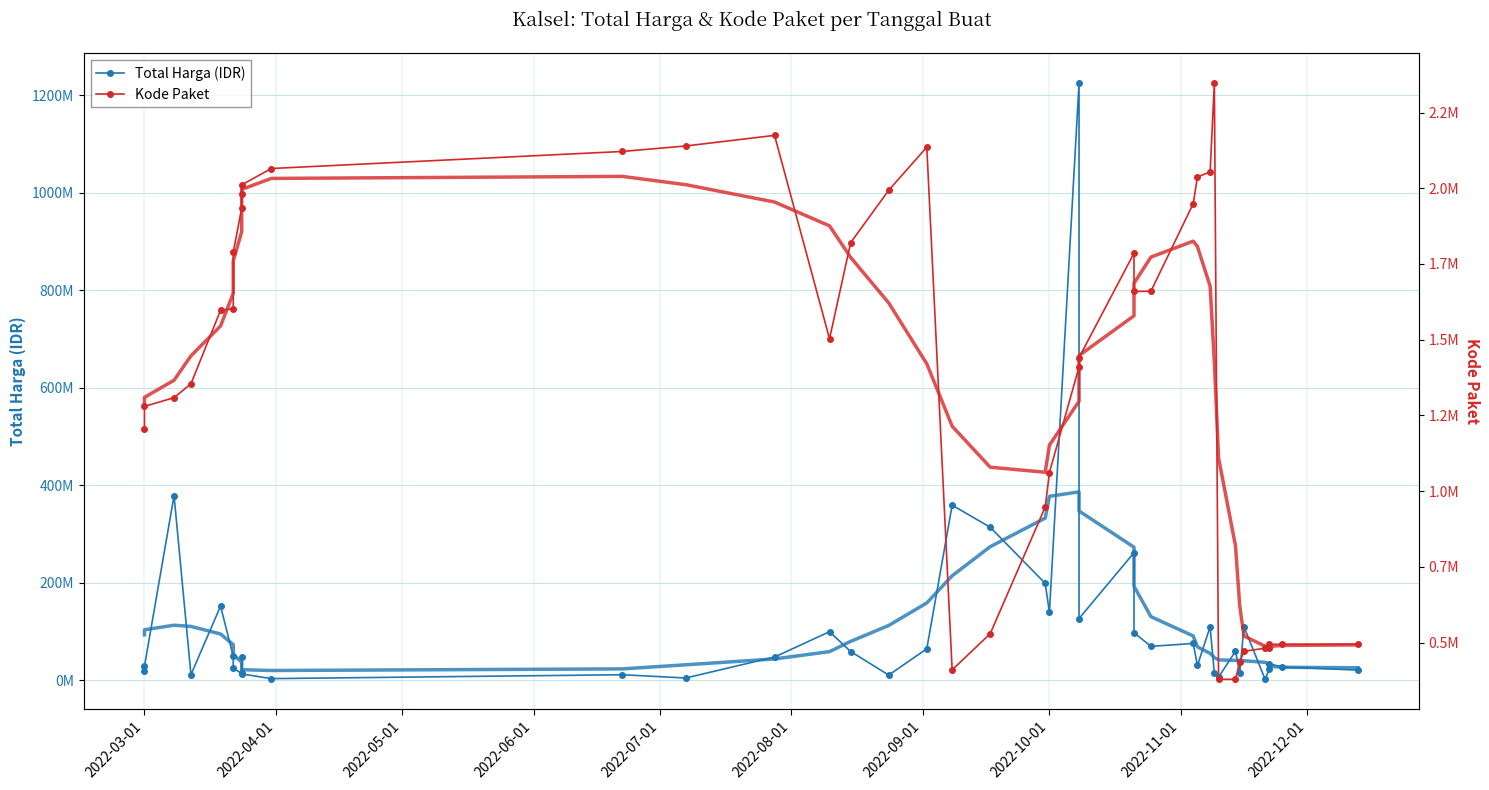

True or false: Kode Paket and Total Harga (IDR) intersect in this chart.

False